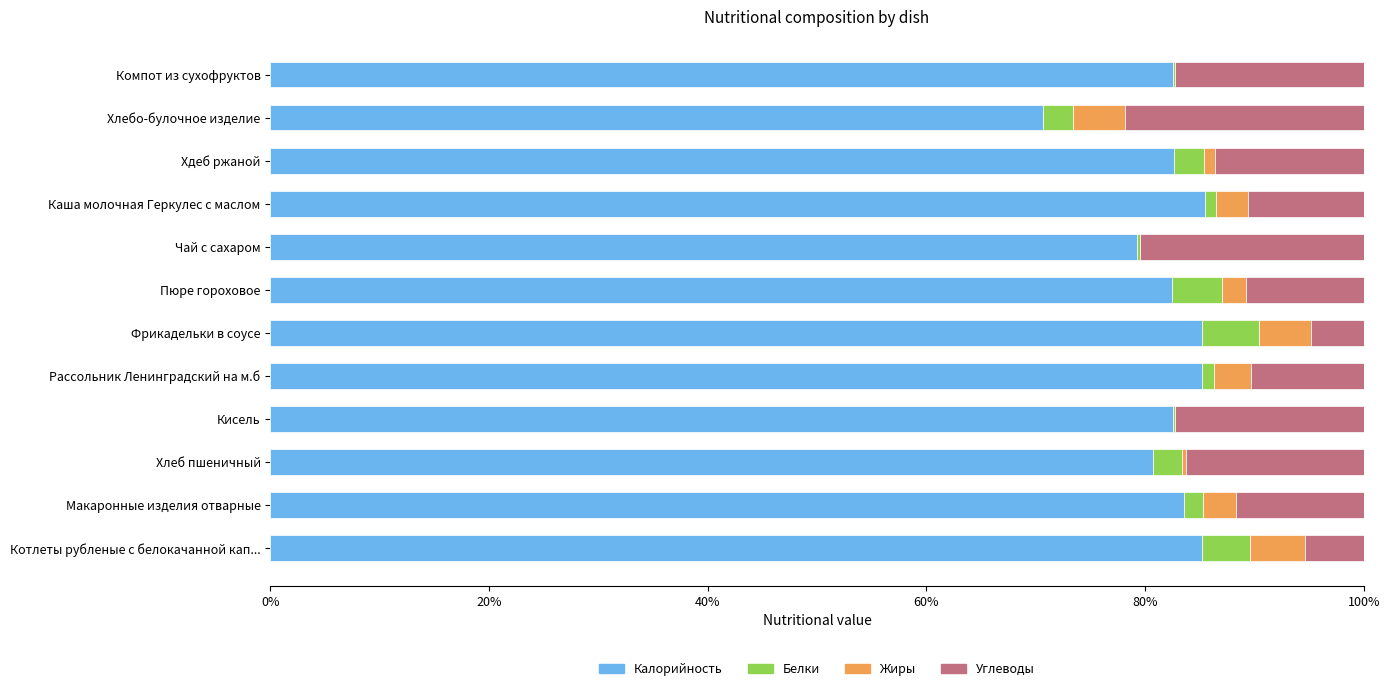

What is the total value across all series at Котлеты рубленые с белокачанной кап...?

100.0